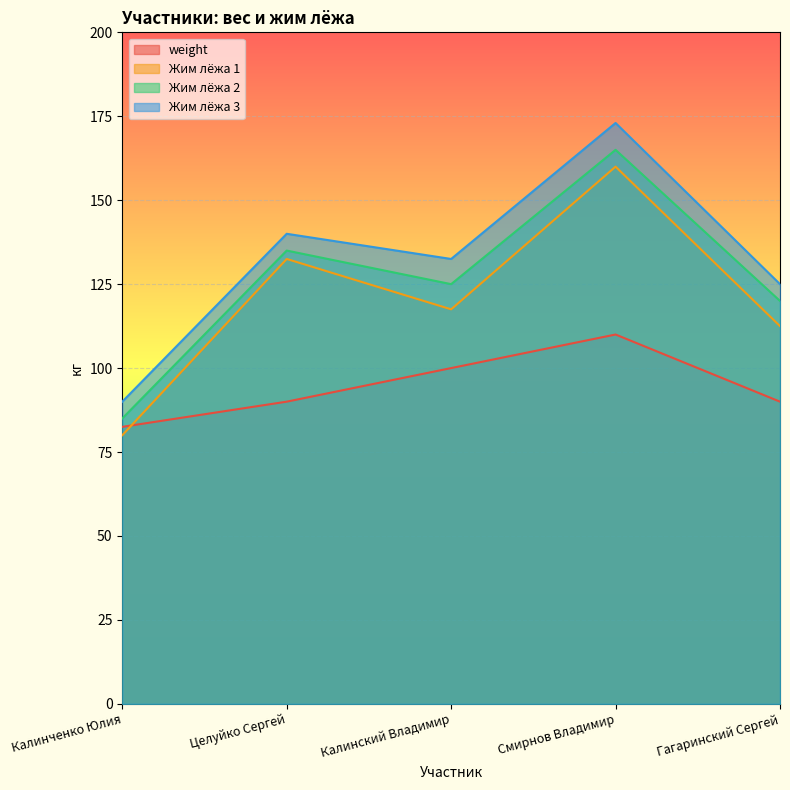

Rank the series by their maximum value, from lowest to highest.

weight, Жим лёжа 1, Жим лёжа 2, Жим лёжа 3